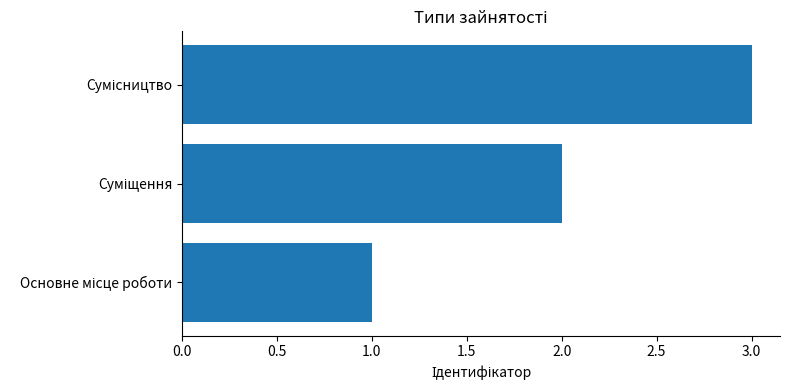

What is the average value?

2